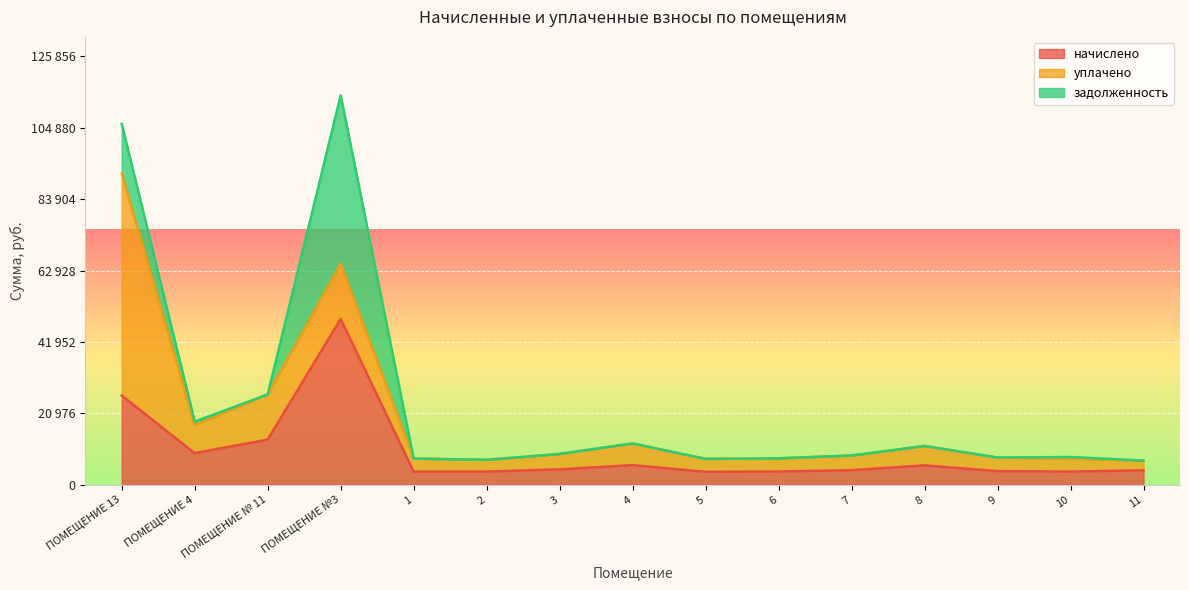

Between ПОМЕЩЕНИЕ 4 and 7, which series saw the biggest shift?

начислено